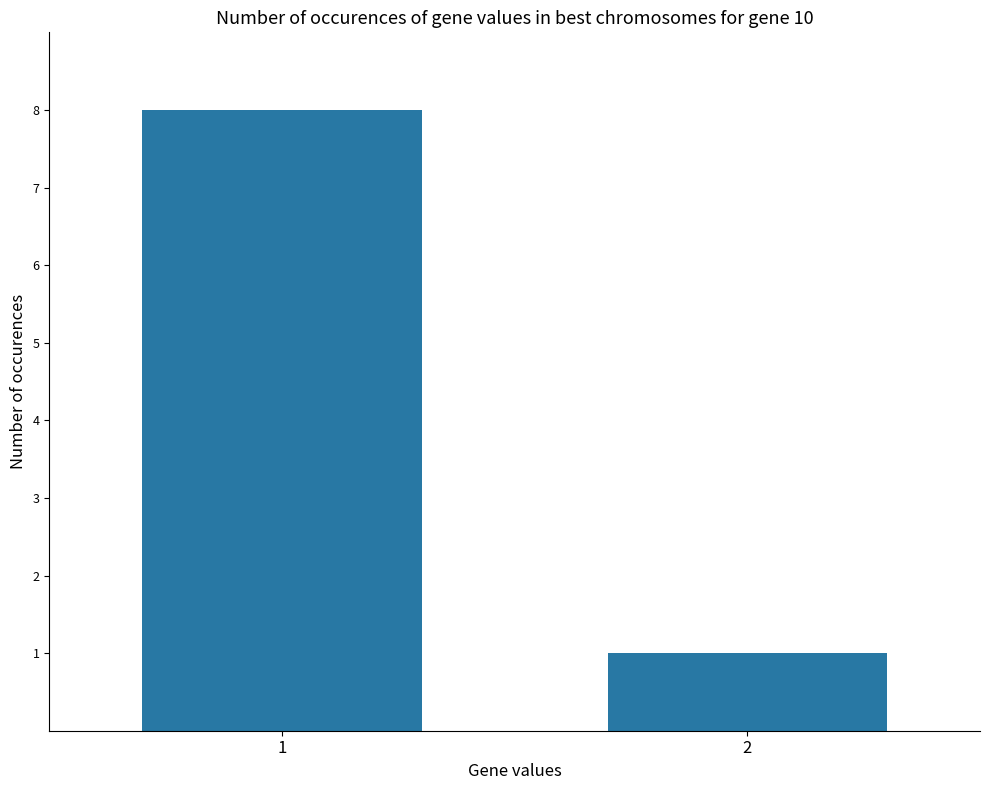

True or false: the data shows 2 at 2.

False